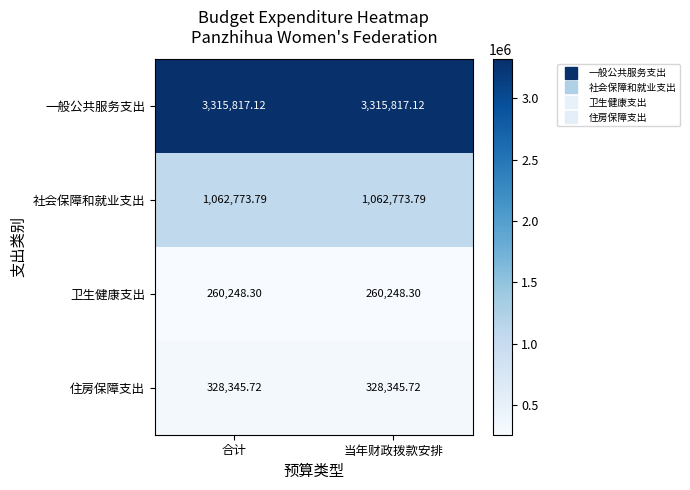

Rank the series at 合计 from highest to lowest value.

一般公共服务支出, 社会保障和就业支出, 住房保障支出, 卫生健康支出